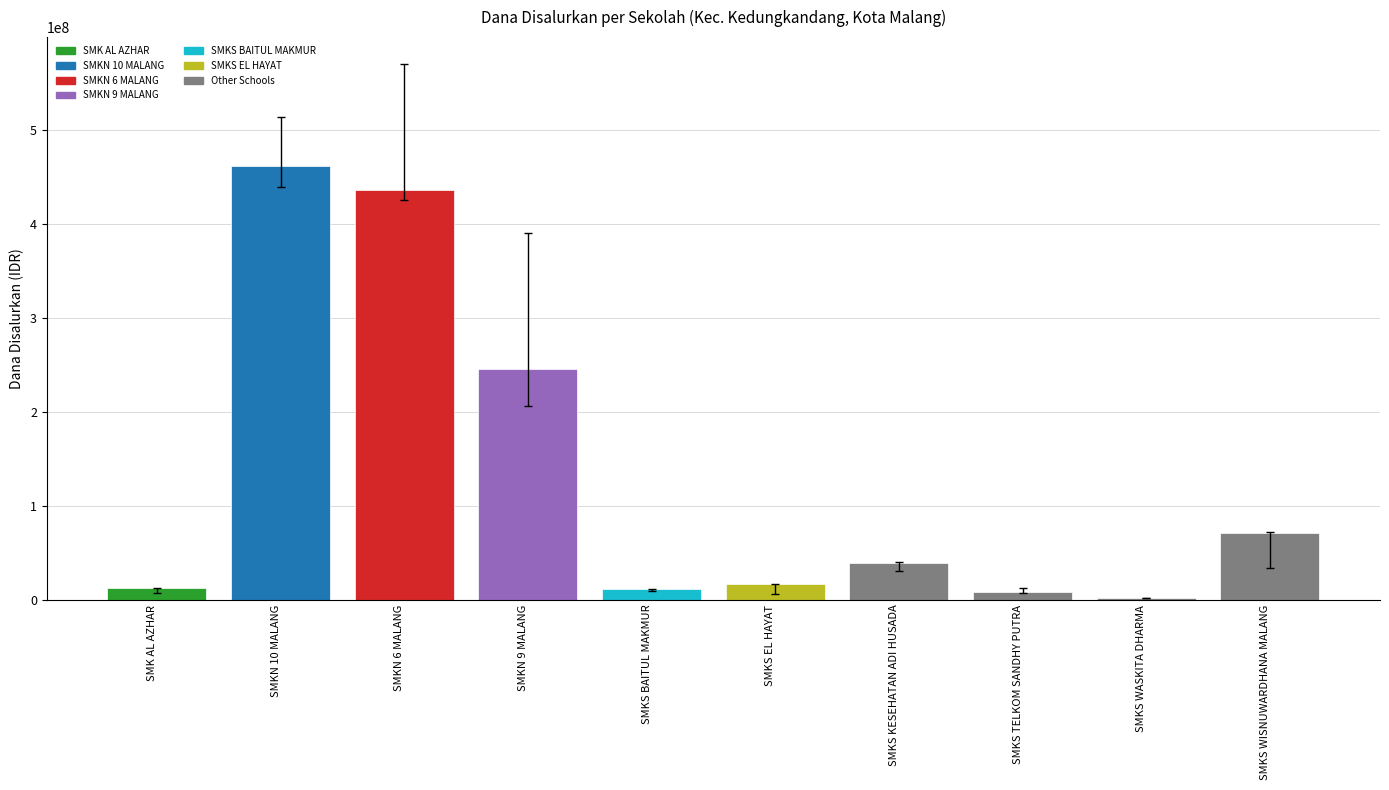

What is the maximum value shown in the chart?

461500000